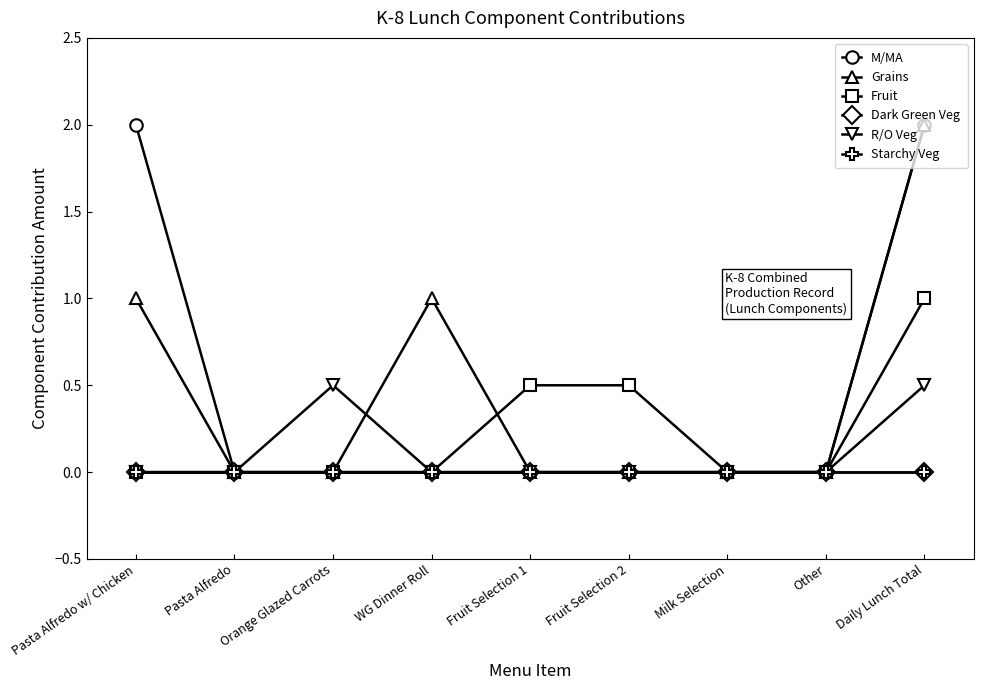

What is the sum of all M/MA values?

4.0